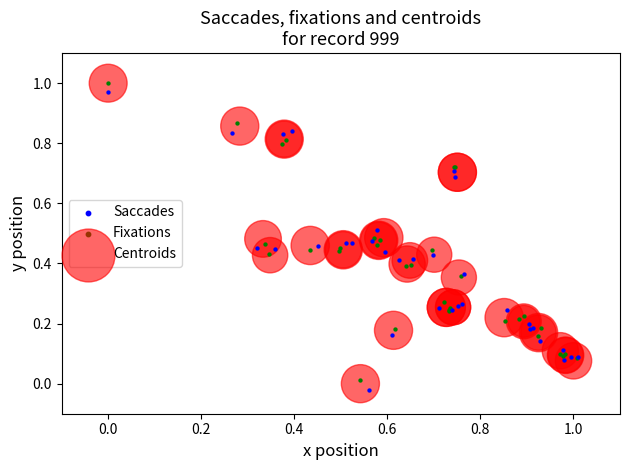

Which series contains the lowest Y value?

Saccades